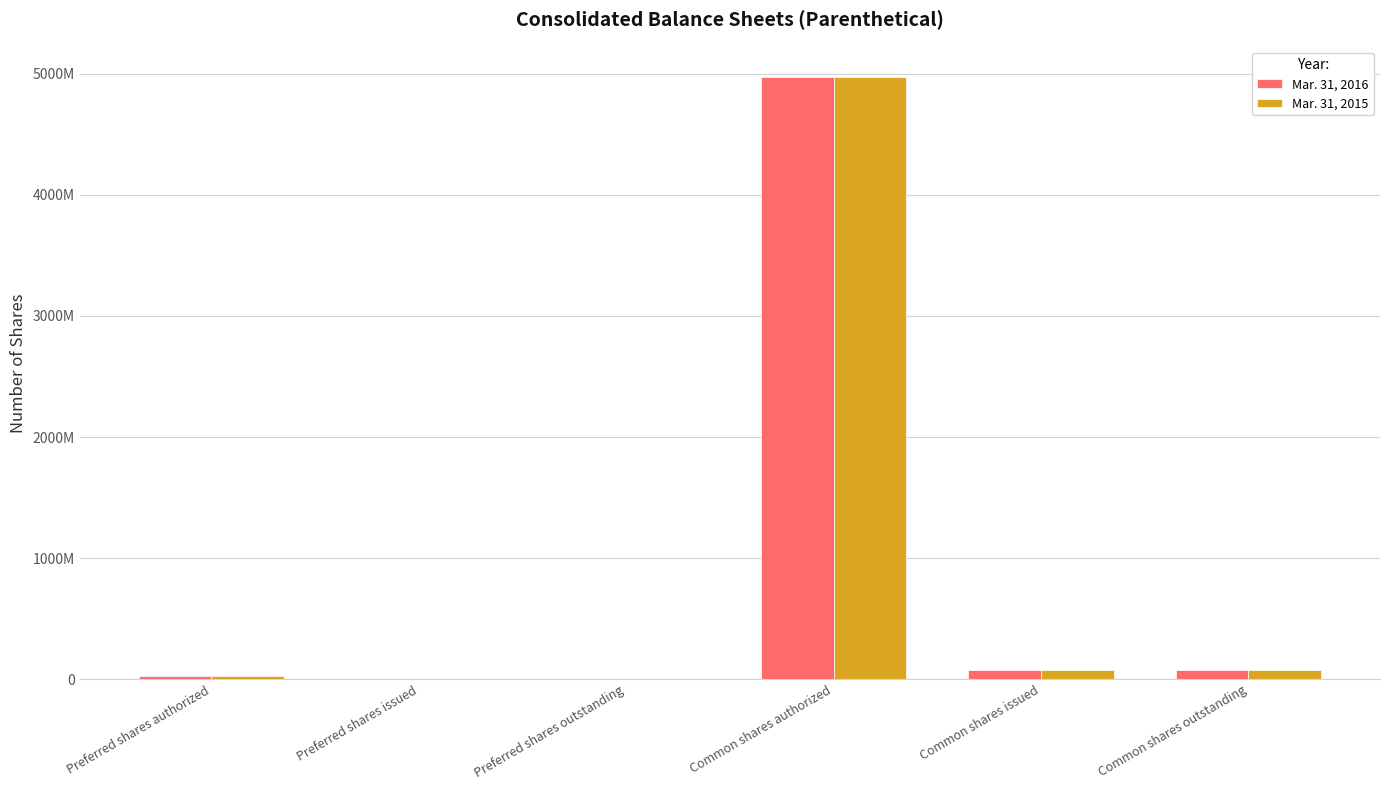

Are the bars horizontal?

No